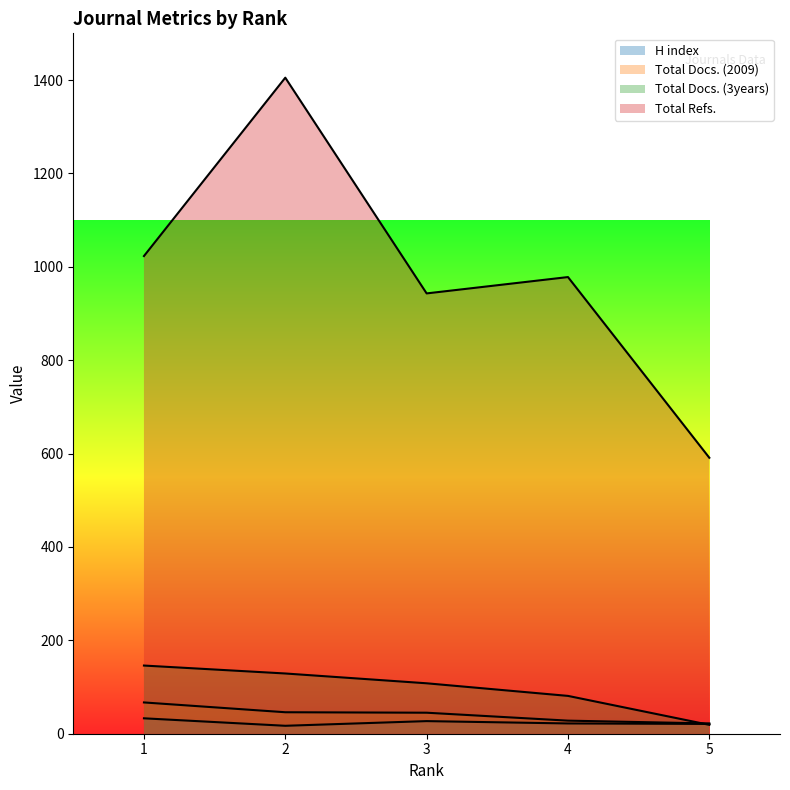

What is the difference between the maximum and minimum values in the Total Refs. series?

814